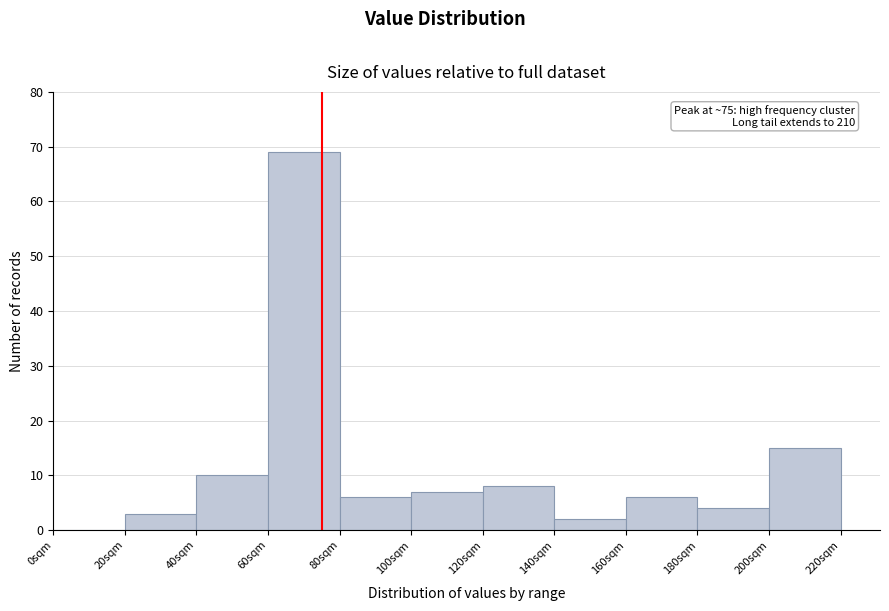

Over which range of the x-axis is the bar tallest?

60 to 80